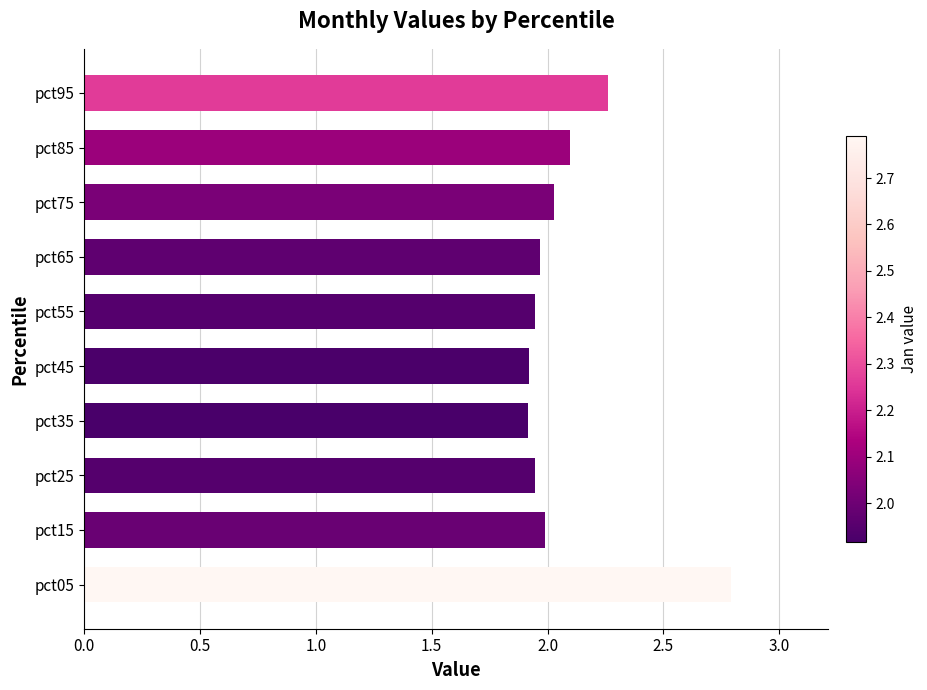

What is the sum of the values at pct15 and pct85?

4.1